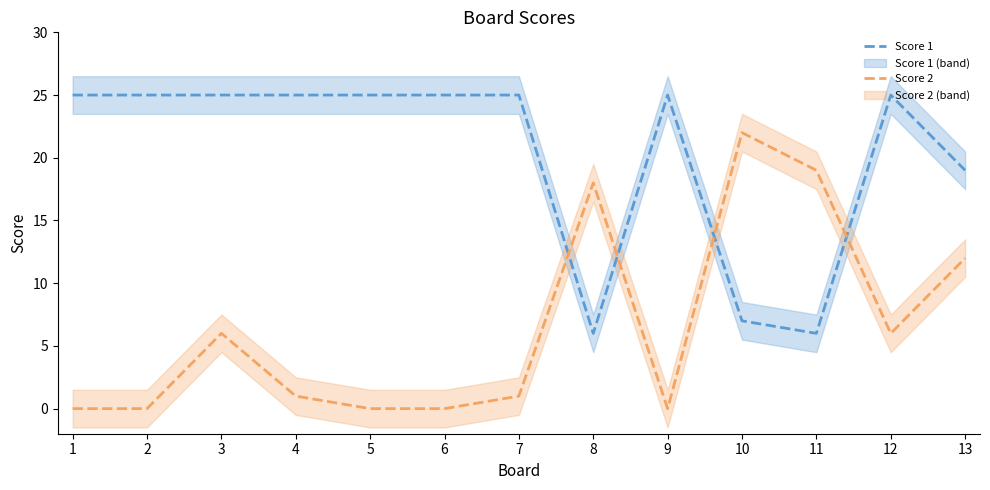

What is the difference between the maximum and minimum values in the Score 2 series?

22